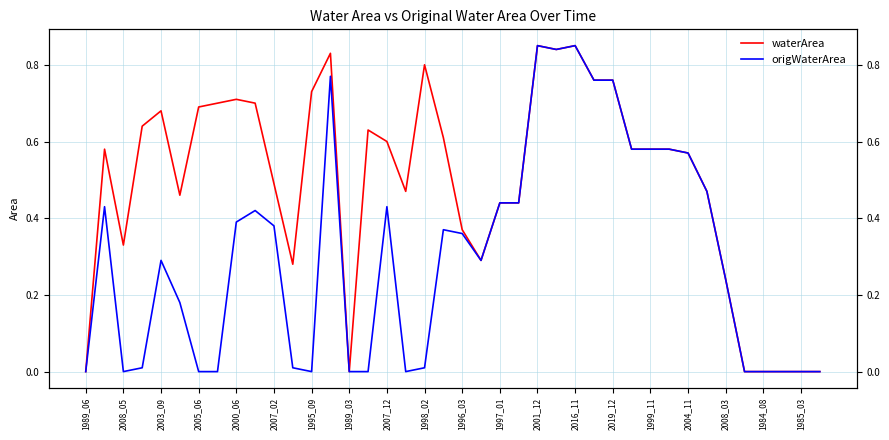

List the series in order of their peak value, lowest first.

waterArea, origWaterArea